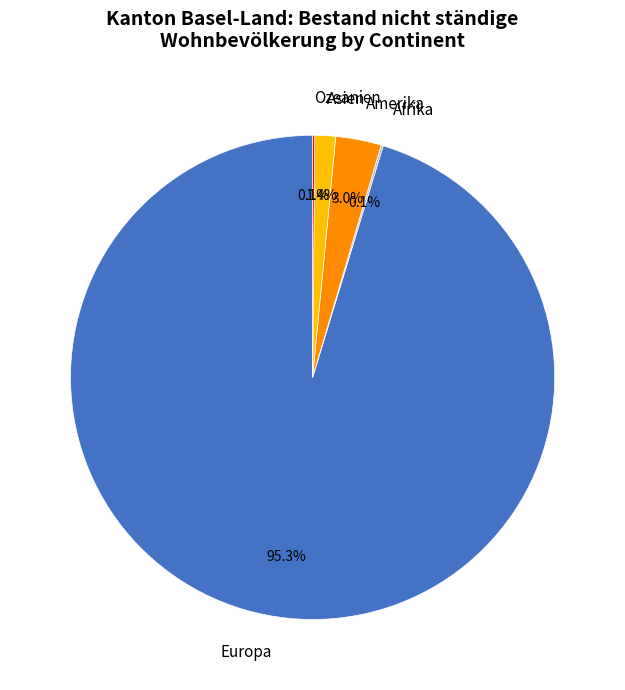

Which slice is the largest?

Europa